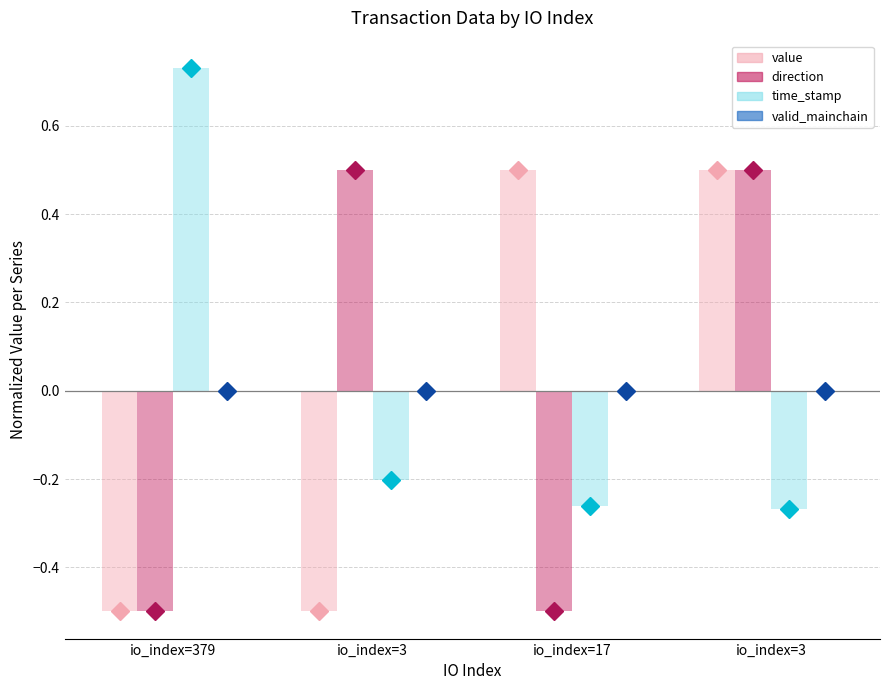

How many values in value are below zero?

2